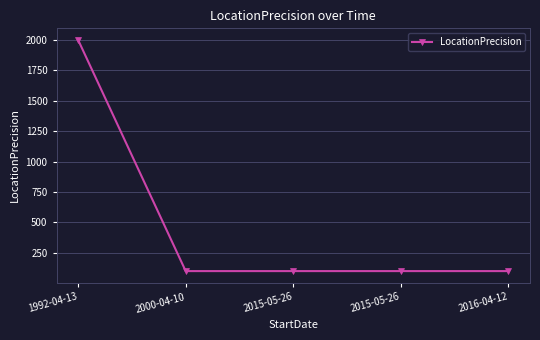

Which category has the lowest value across all series?

2000-04-10